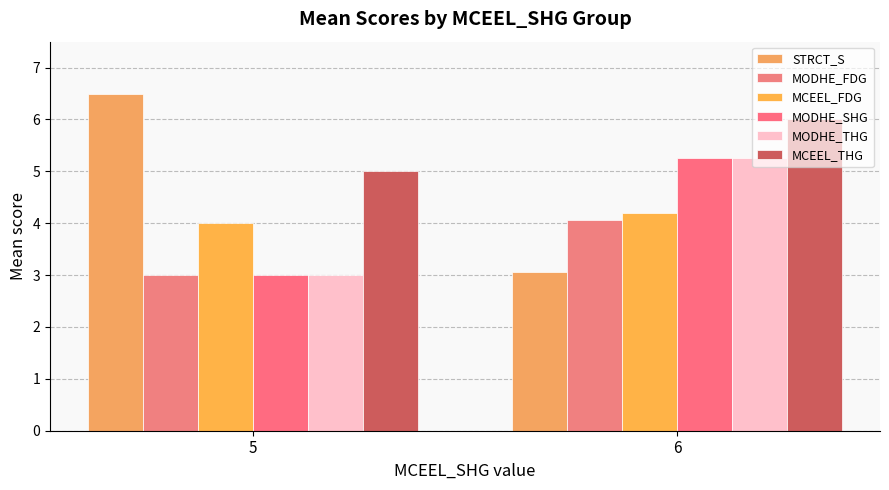

At which category is the sum across all series the highest?

6